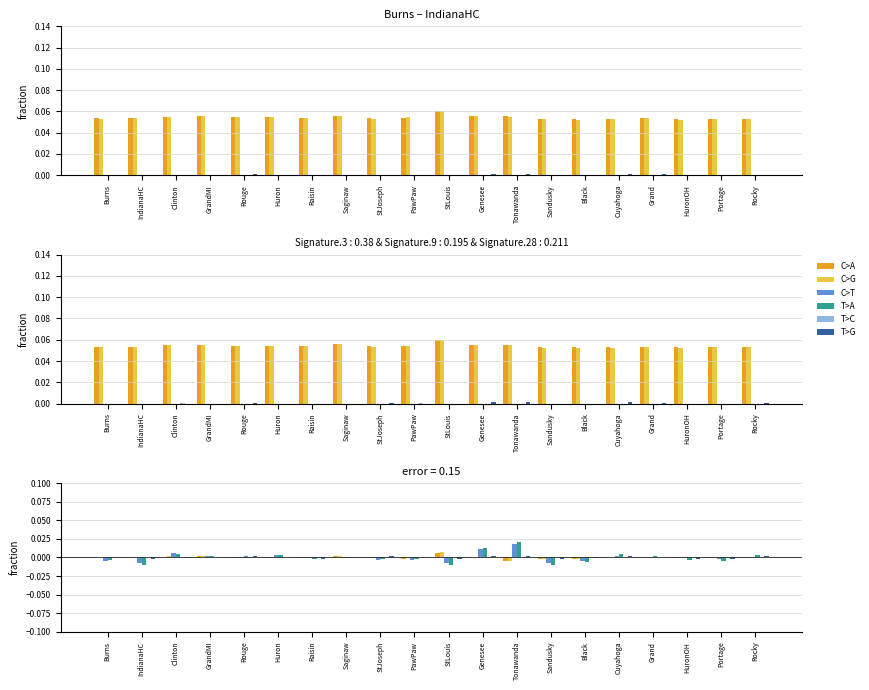

Which label corresponds to the smallest value in the chart?

StLouis